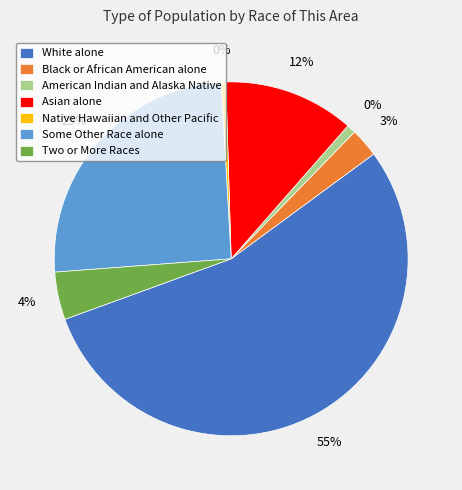

True or false: Black or African American alone accounts for 3% of the total.

True